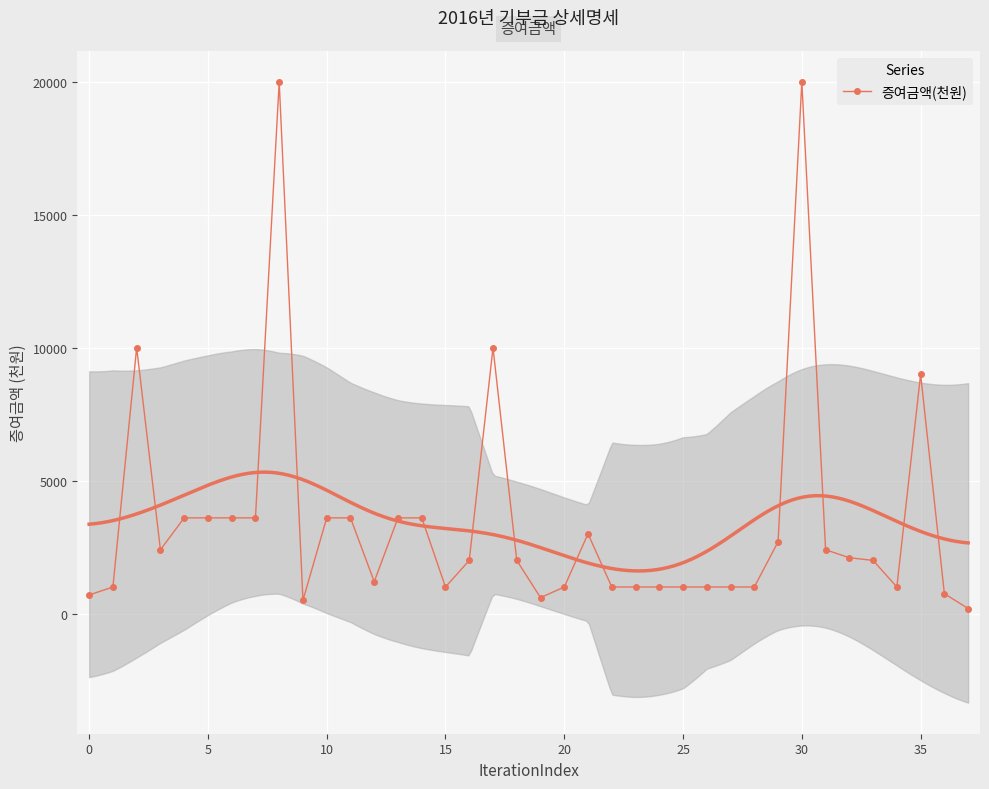

What is the highest value of the 증여금액(천원) series?

20000